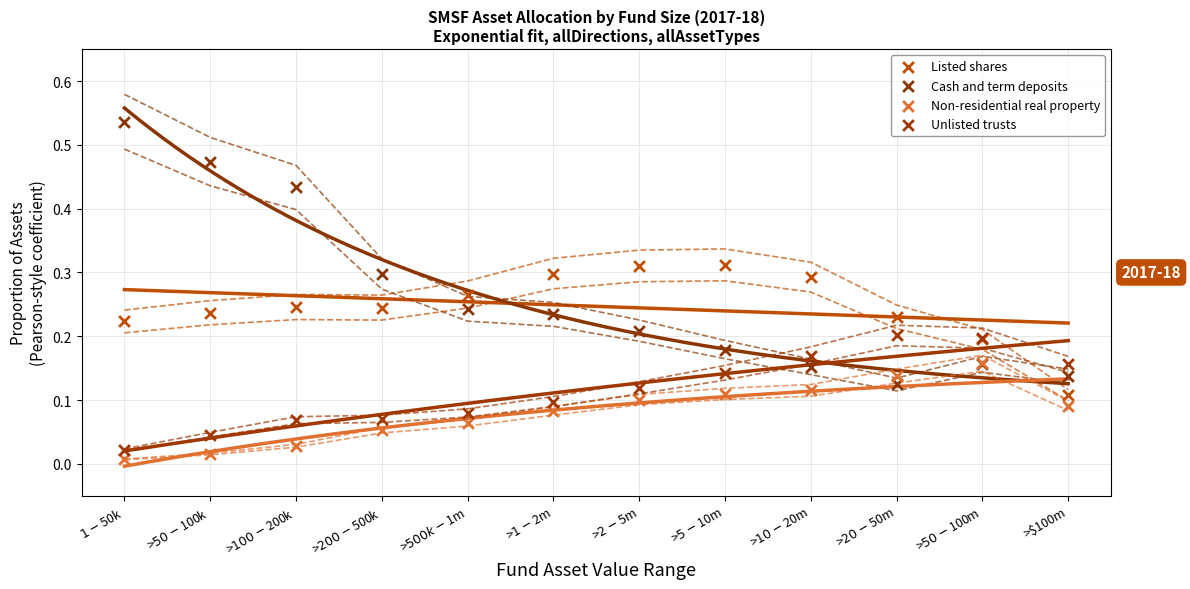

What are all the series names shown in the legend?

Listed shares, Cash and term deposits, Non-residential real property, Unlisted trusts